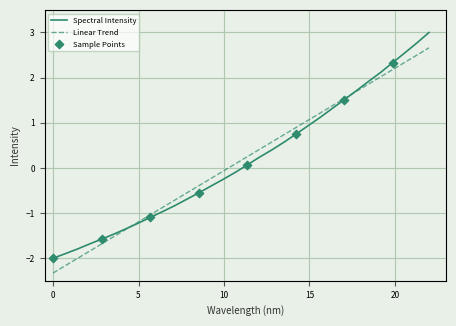

Which series has the largest range (max minus min)?

Spectral Intensity